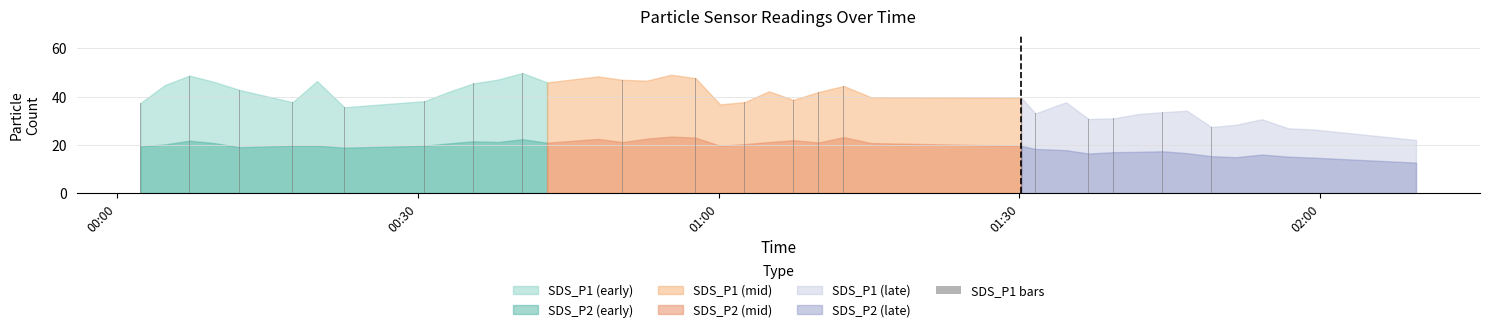

What is the minimum value shown in the chart?

22.1